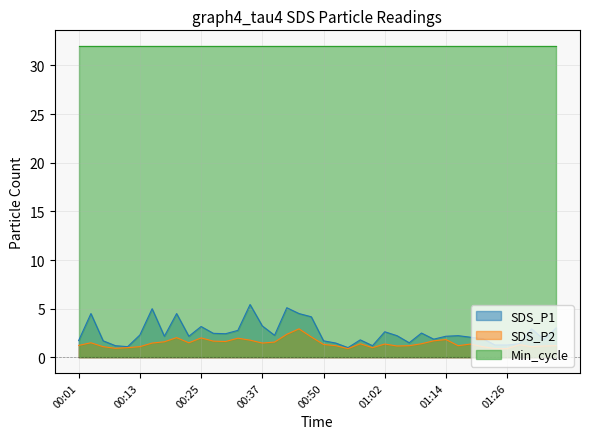

Rank the series by their maximum value, from highest to lowest.

Min_cycle, SDS_P1, SDS_P2